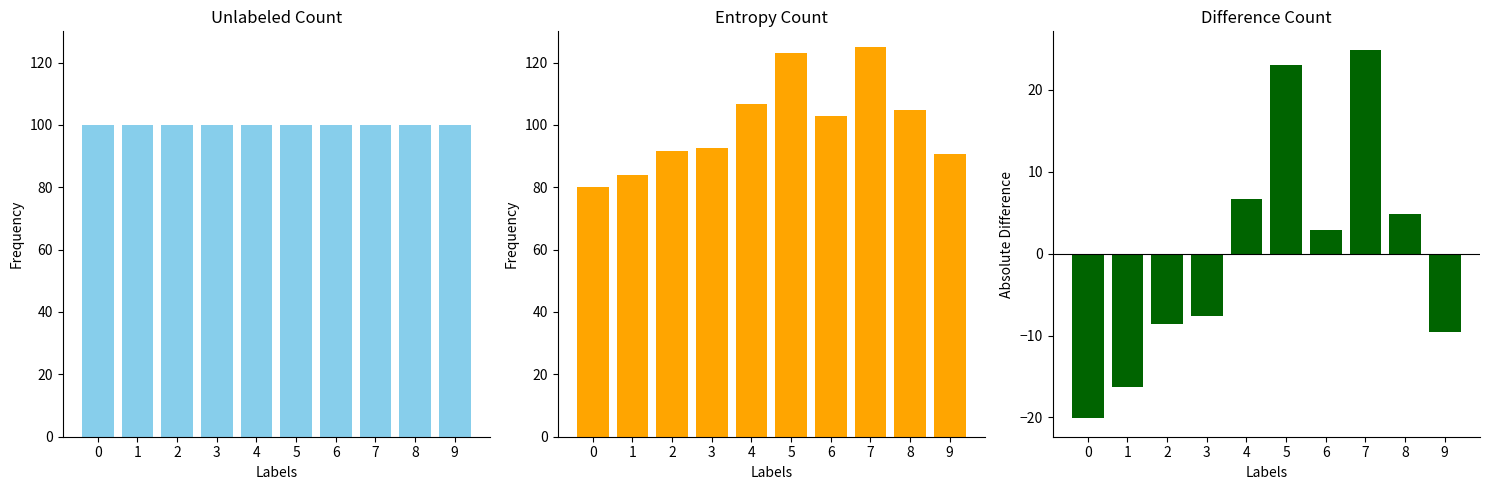

At how many categories does at least one series exceed 58?

10